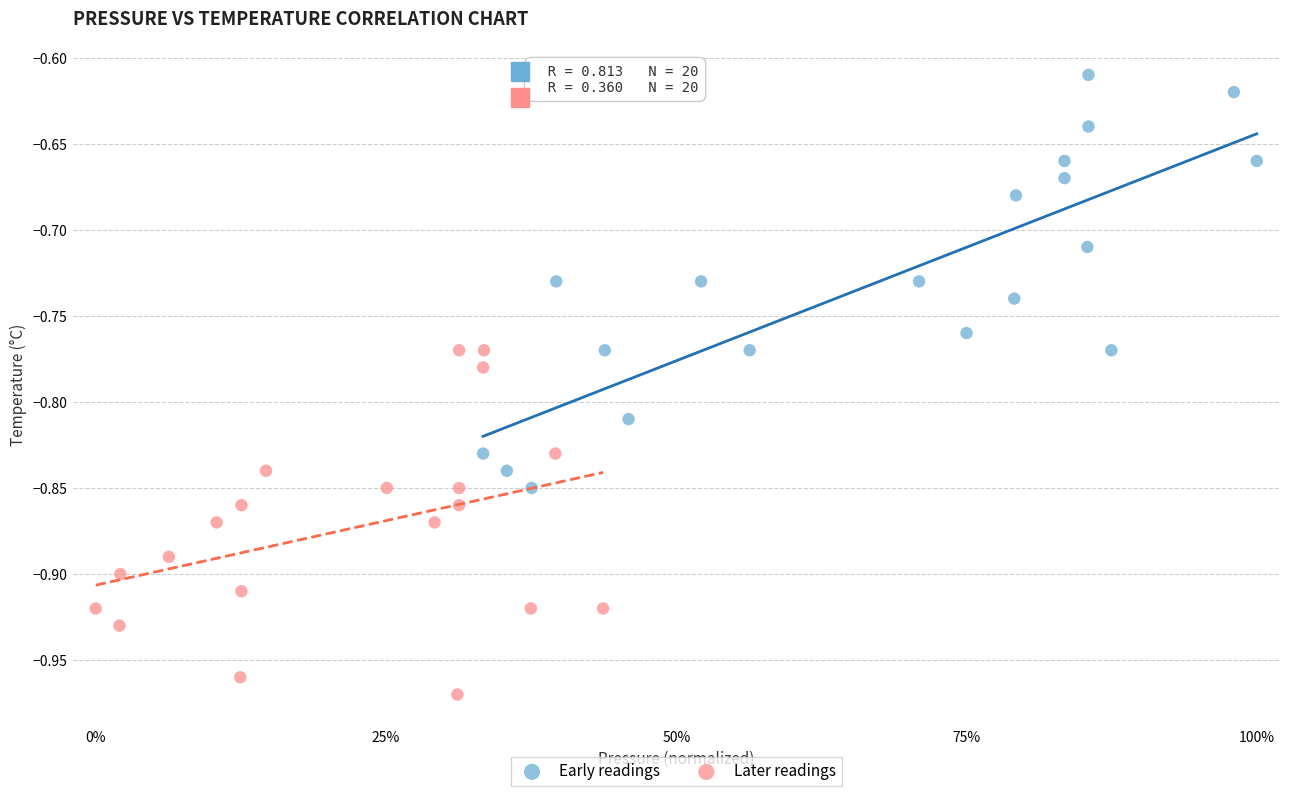

Which series contains the lowest Y value?

Later readings